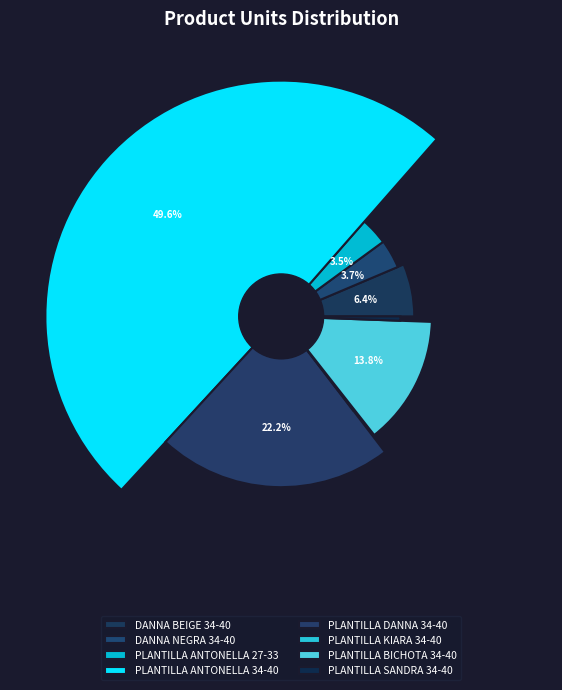

To the nearest percent, what portion does PLANTILLA ANTONELLA 34-40 represent?

50%